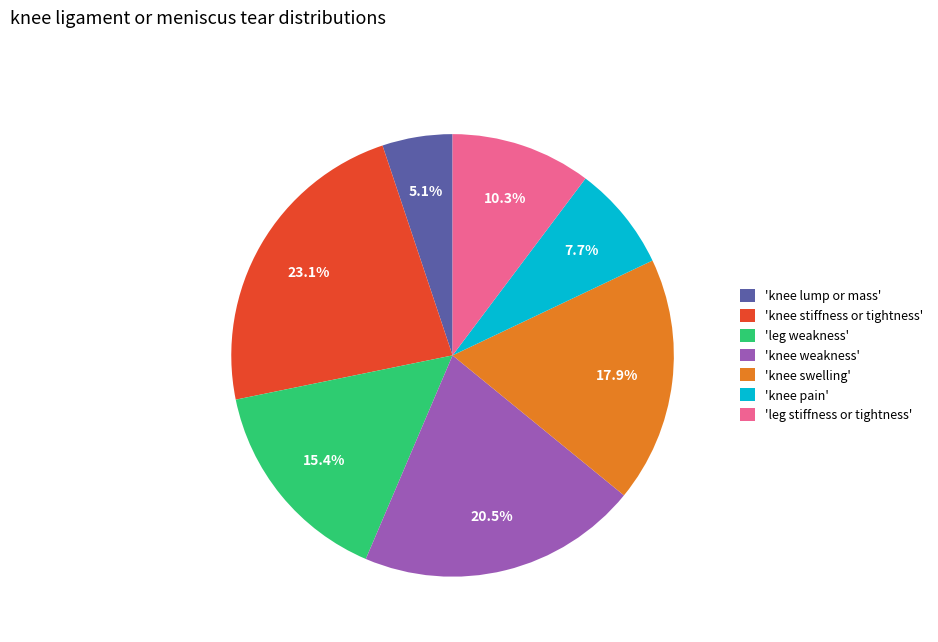

To the nearest percent, what is the average slice percentage?

14%